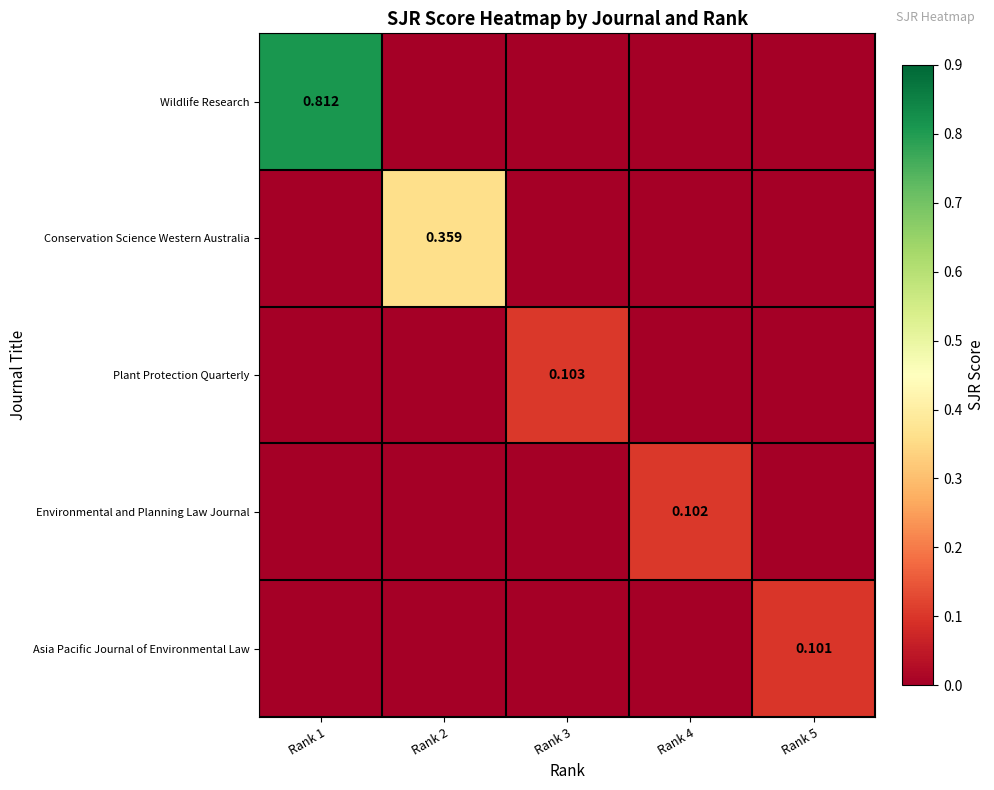

What is the total value across all series at Rank 2?

0.4